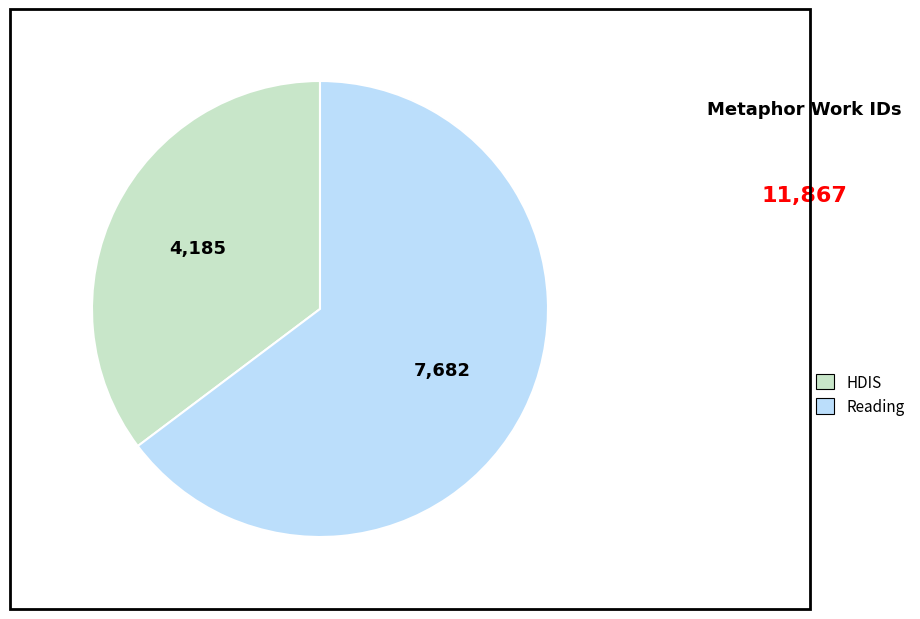

Is the sum of Reading and HDIS greater than half?

Yes